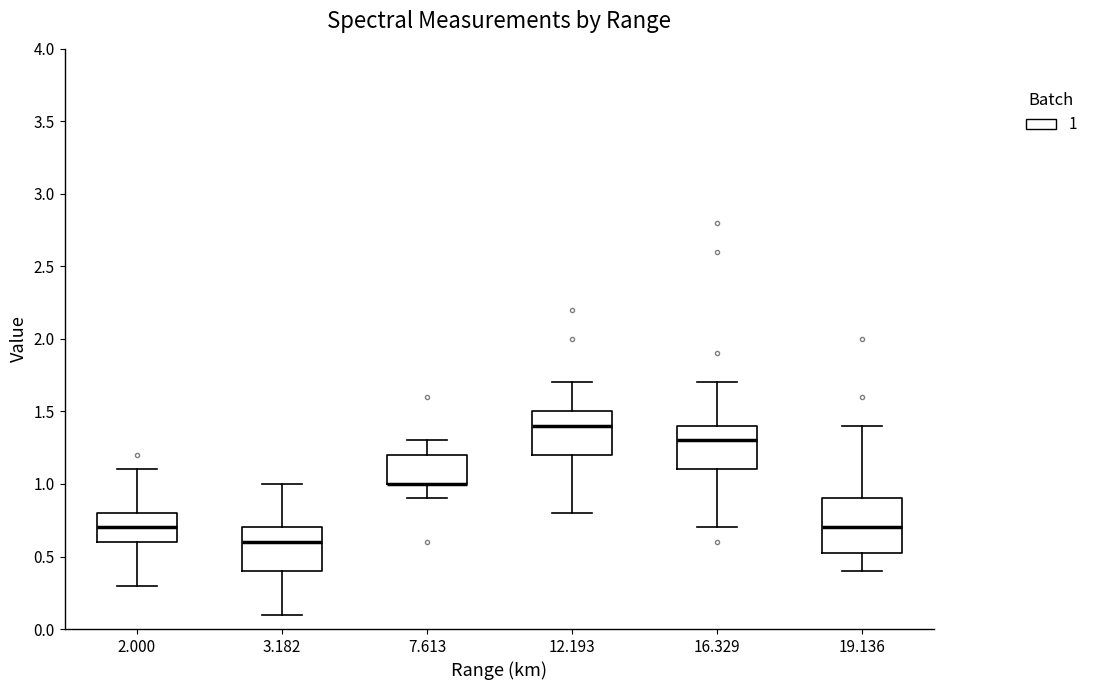

Which box is the tallest, from its lower edge to its upper edge?

19.136